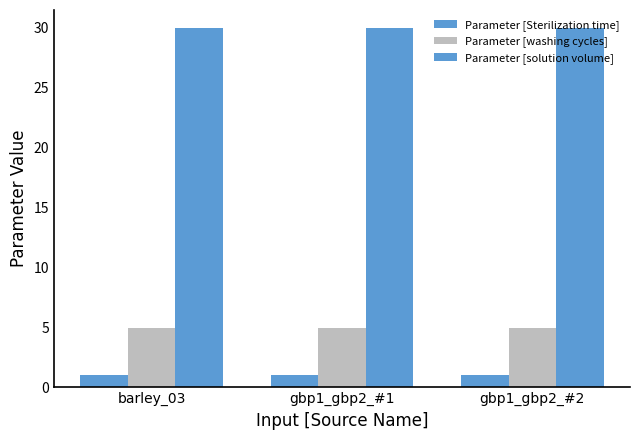

What is the value of the Parameter [solution volume] bar at the 2nd from the left?

30